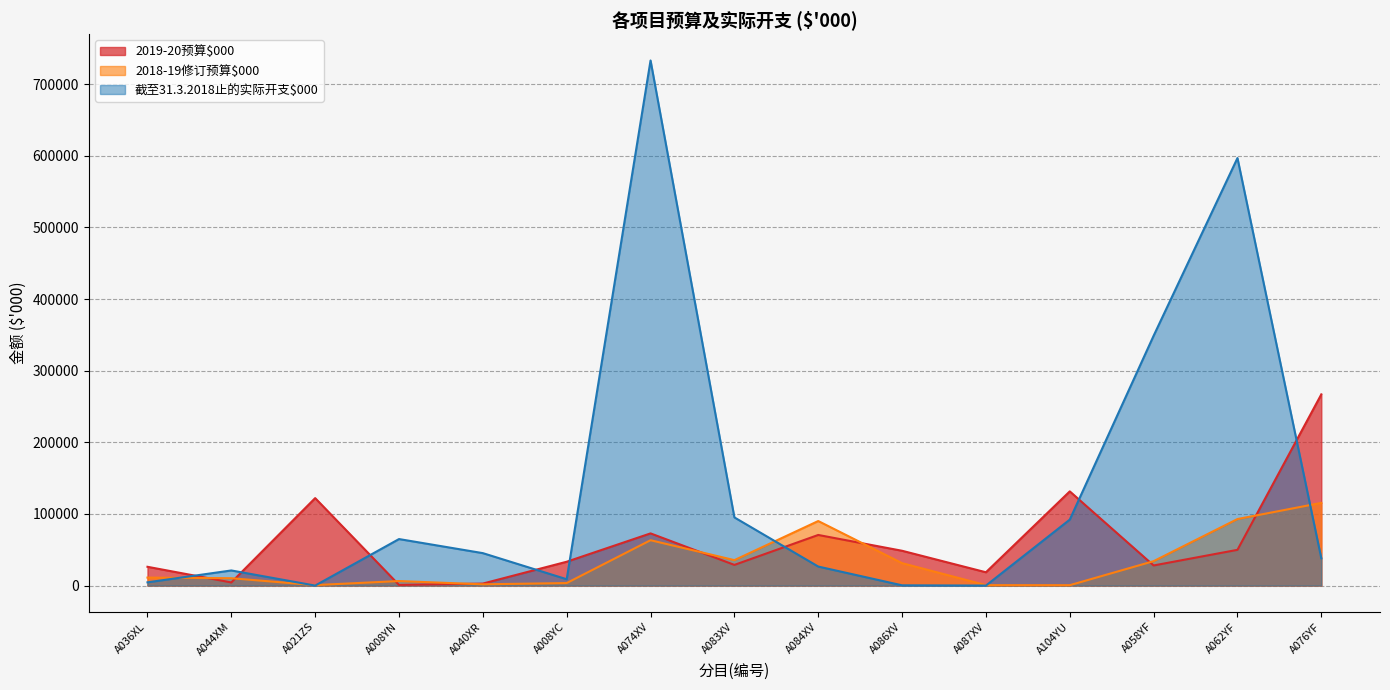

Which has a higher value, A058YF or A086XV?

A086XV